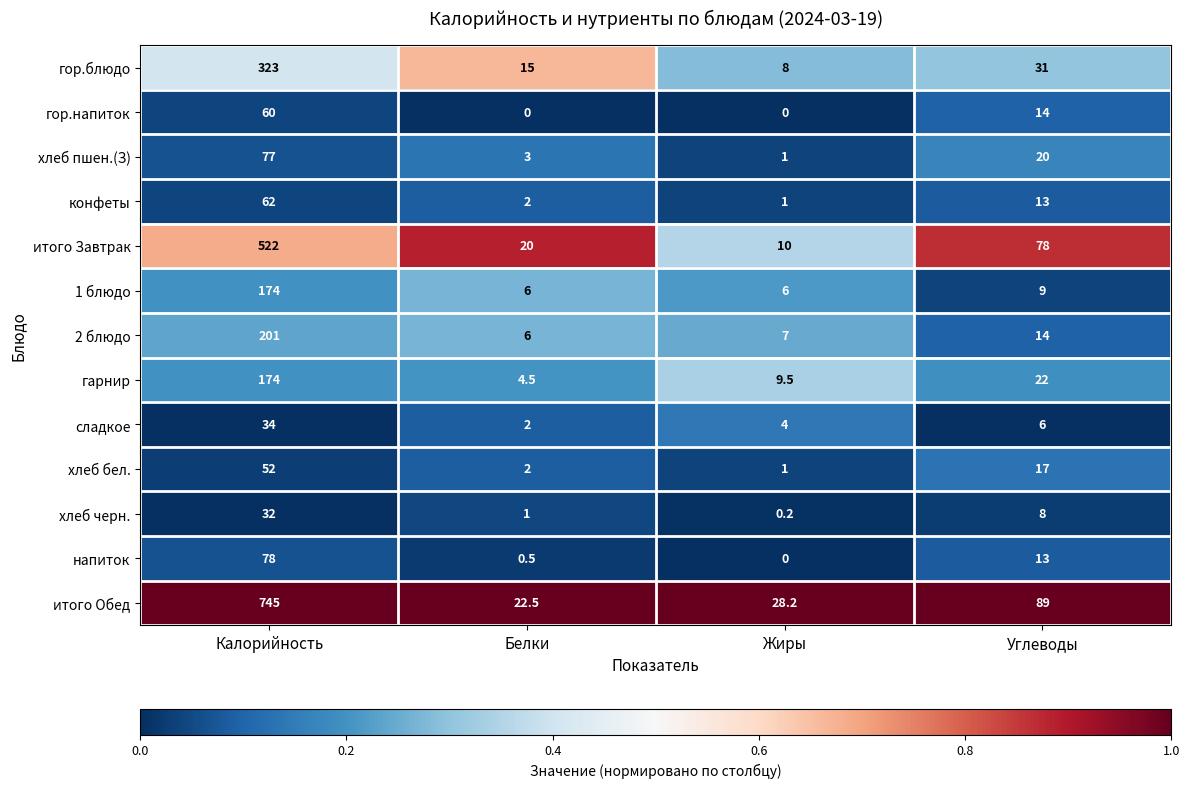

List the labels in order of итого Завтрак value, largest first.

Калорийность, Углеводы, Белки, Жиры